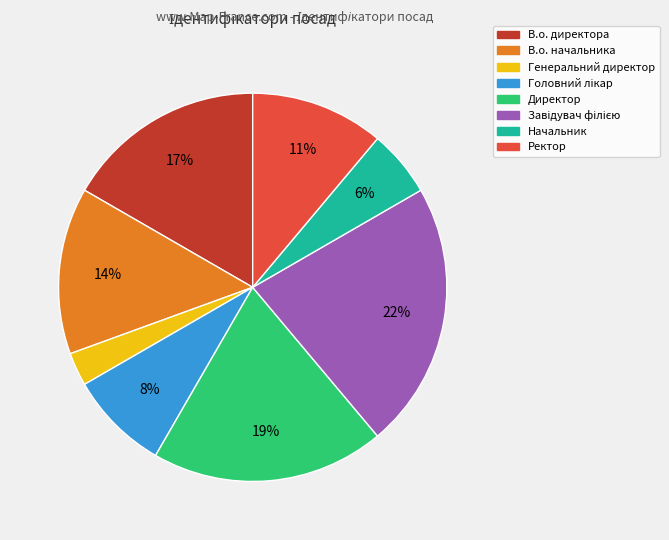

How many slices are in this pie chart?

8